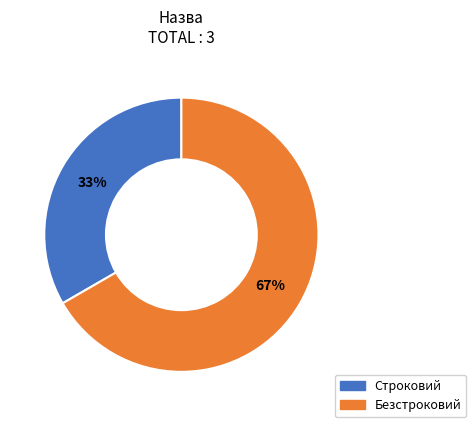

To the nearest percent, what is the combined percentage of Строковий and Безстроковий?

100%